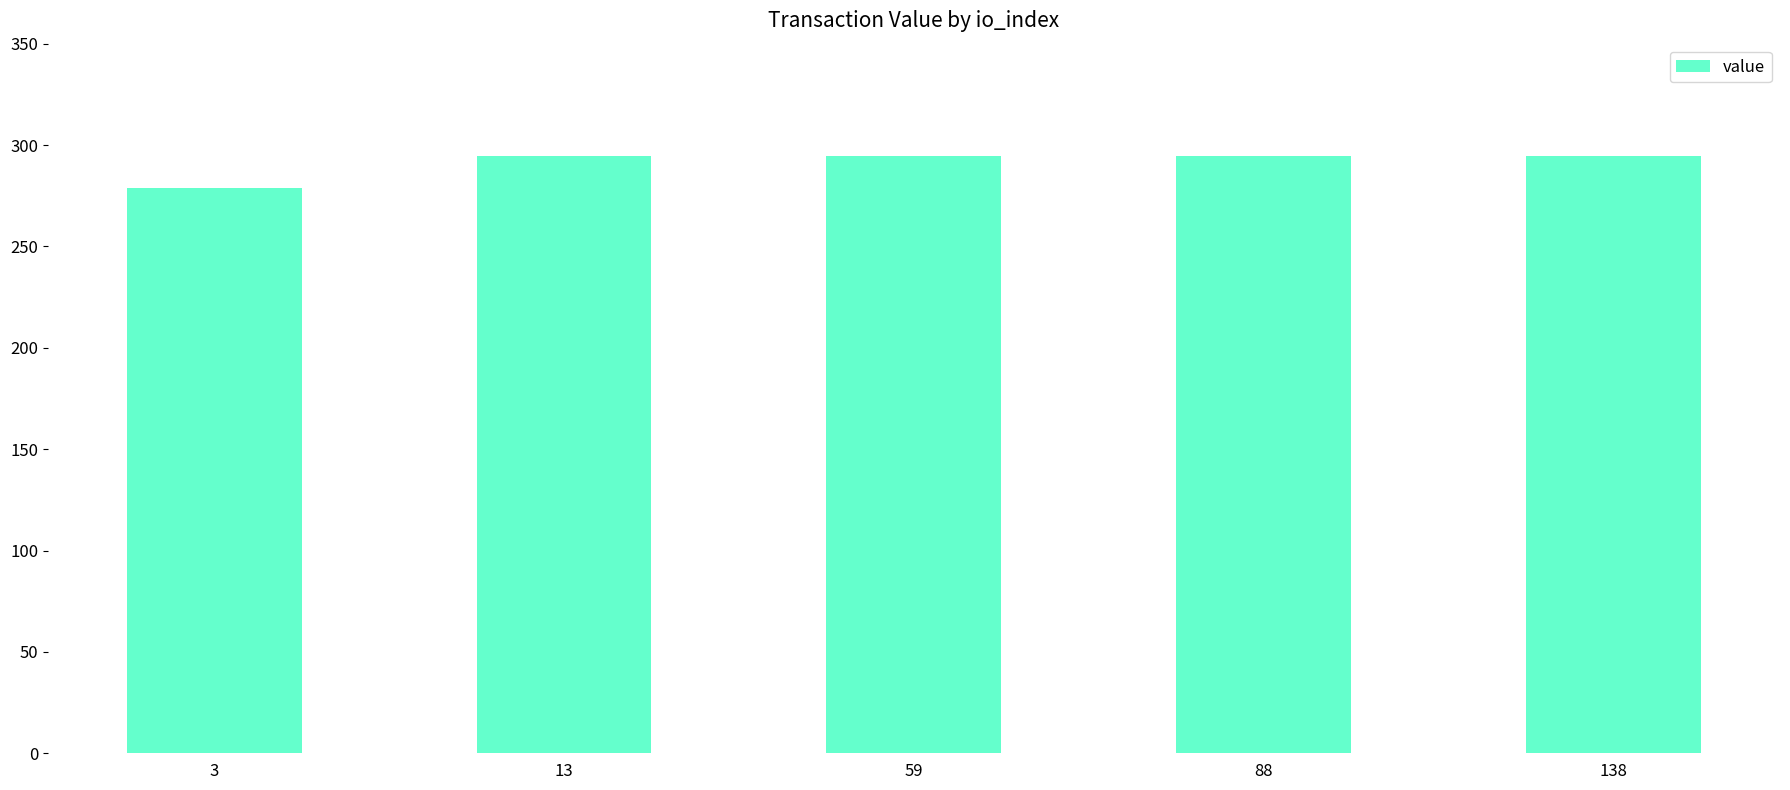

How many series are shown in this chart?

1